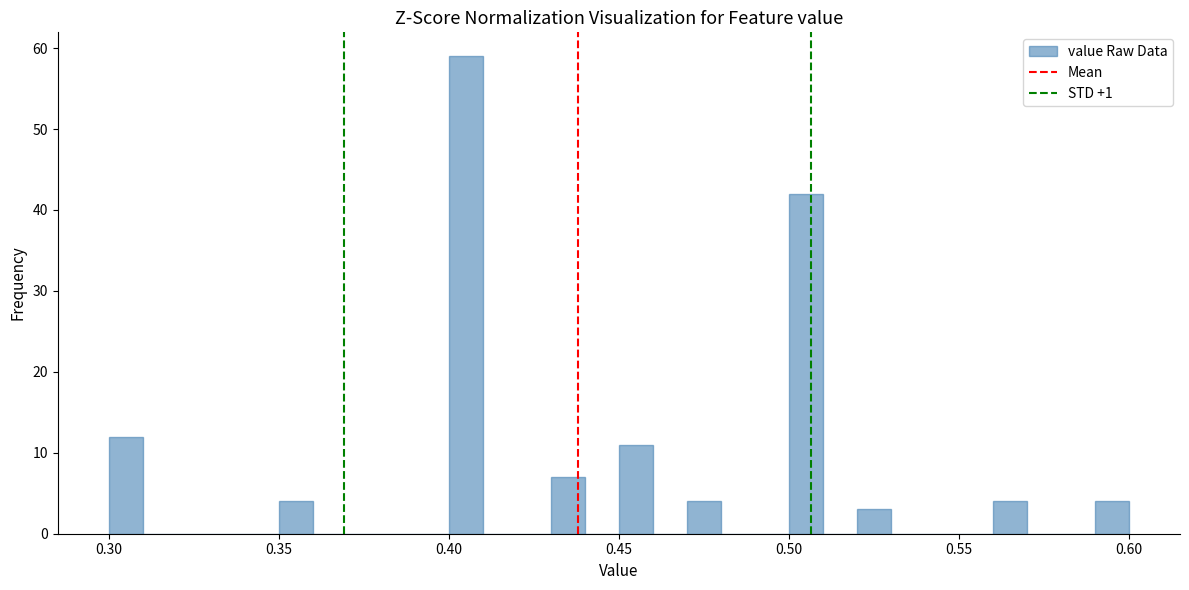

Read against the x-axis, roughly where is the centre of the tallest bar?

0.405